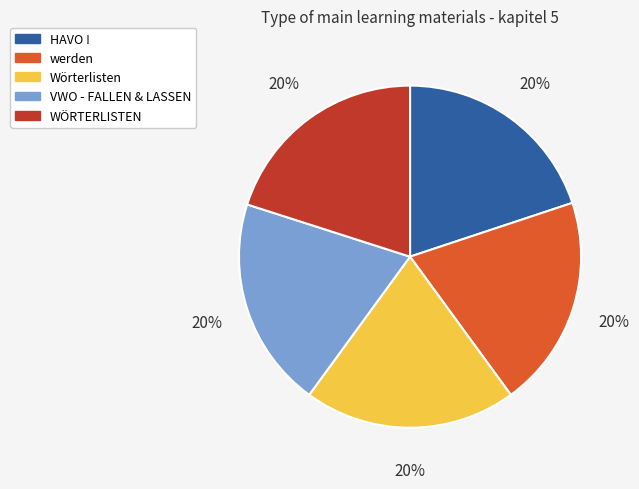

Approximately how many times larger is the value at Wörterlisten compared to HAVO !?

1.0